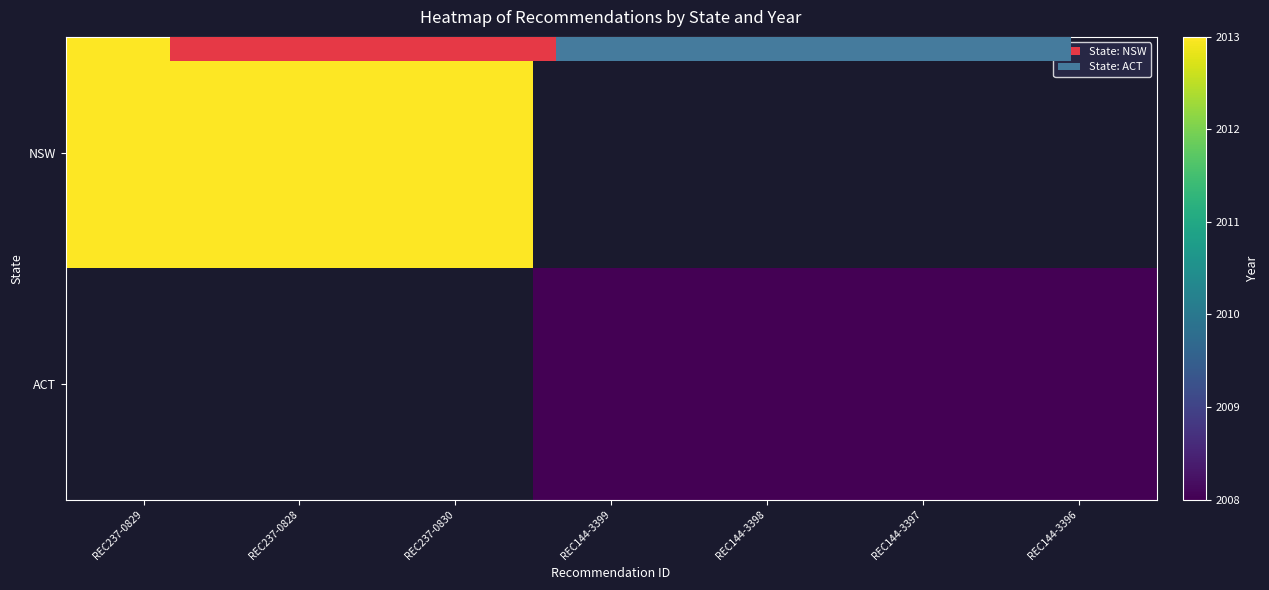

Which category has the lowest value across all series?

REC144-3399